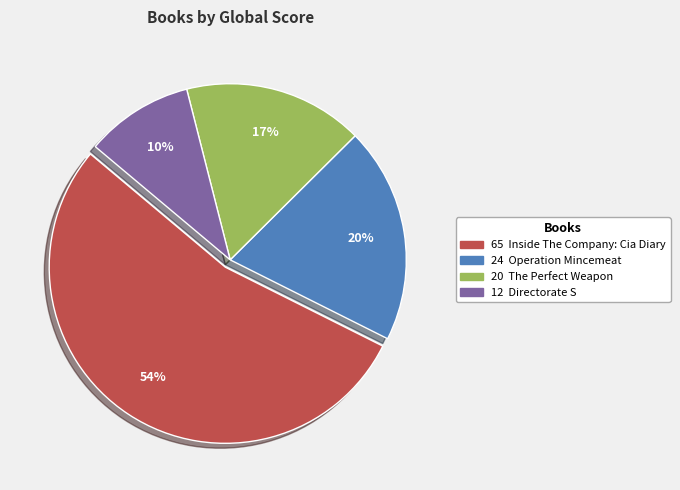

To the nearest percent, what is the difference between the largest and smallest slice percentages?

44%